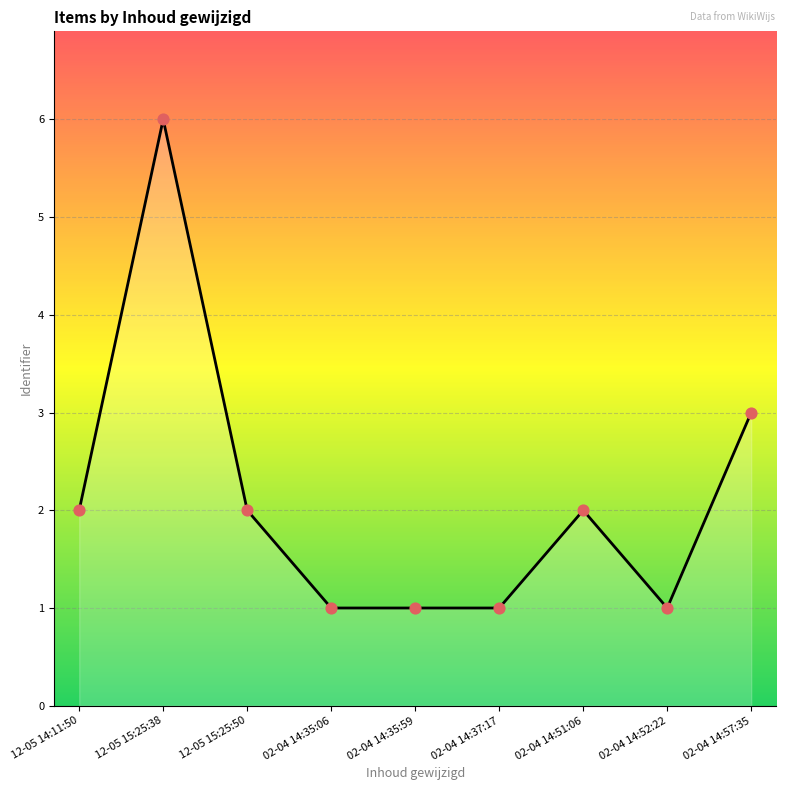

What is the change in value from 12-05 14:11:50 to 02-04 14:52:22?

-1